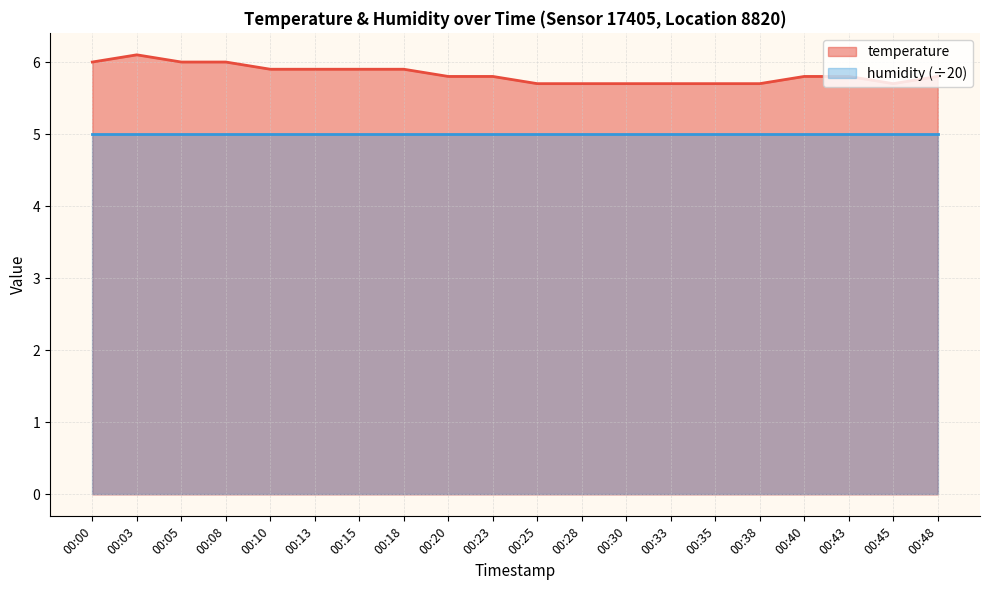

Reading left to right, what are all the values shown in this chart?

6.0	6.1	6.0	6.0	5.9	5.9	5.9	5.9	5.8	5.8	5.7	5.7	5.7	5.7	5.7	5.7	5.8	5.8	5.7	5.8